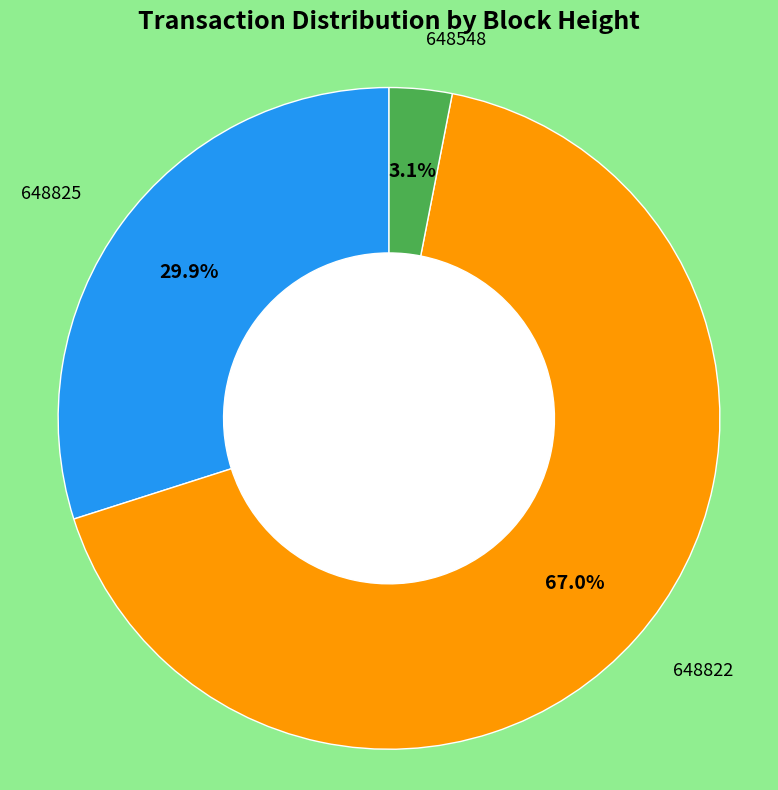

Rank the categories by value from lowest to highest.

648548, 648825, 648822